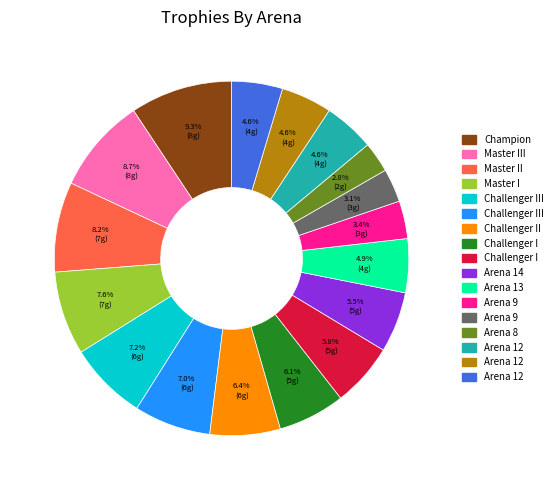

Is there any slice that represents more than half of the pie?

No